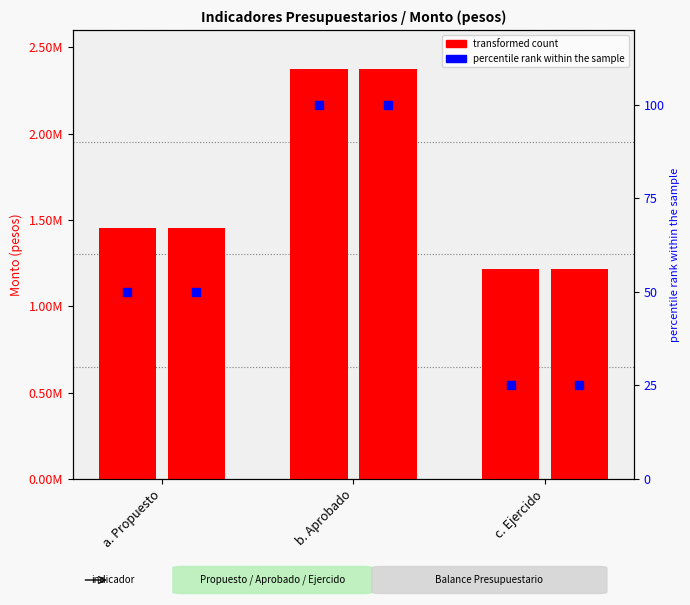

Which series has the largest total across all categories?

transformed count (Balance Presupuestar...)